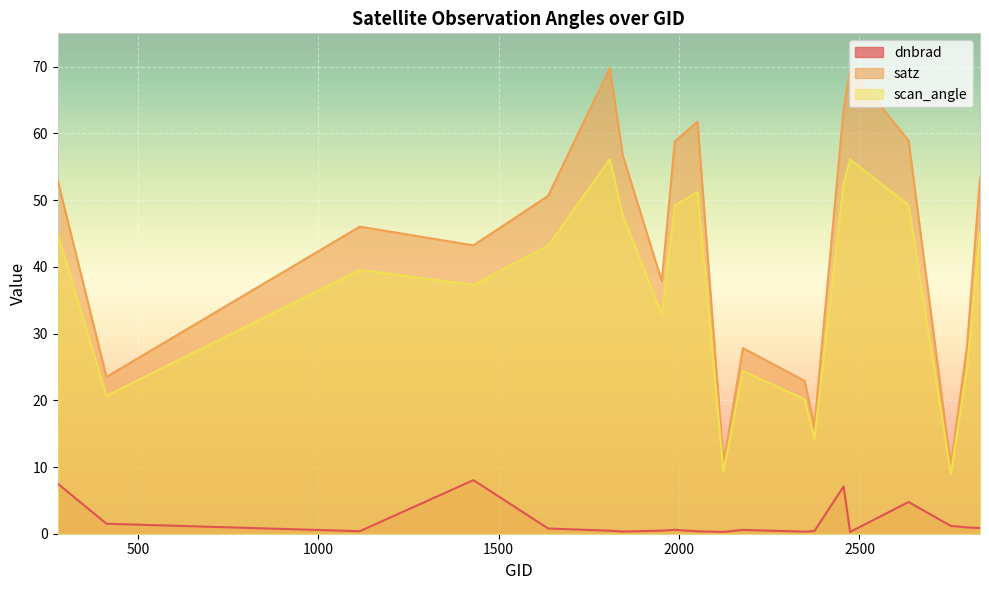

In satz, how many points are lower than both neighbors (excluding endpoints)?

6